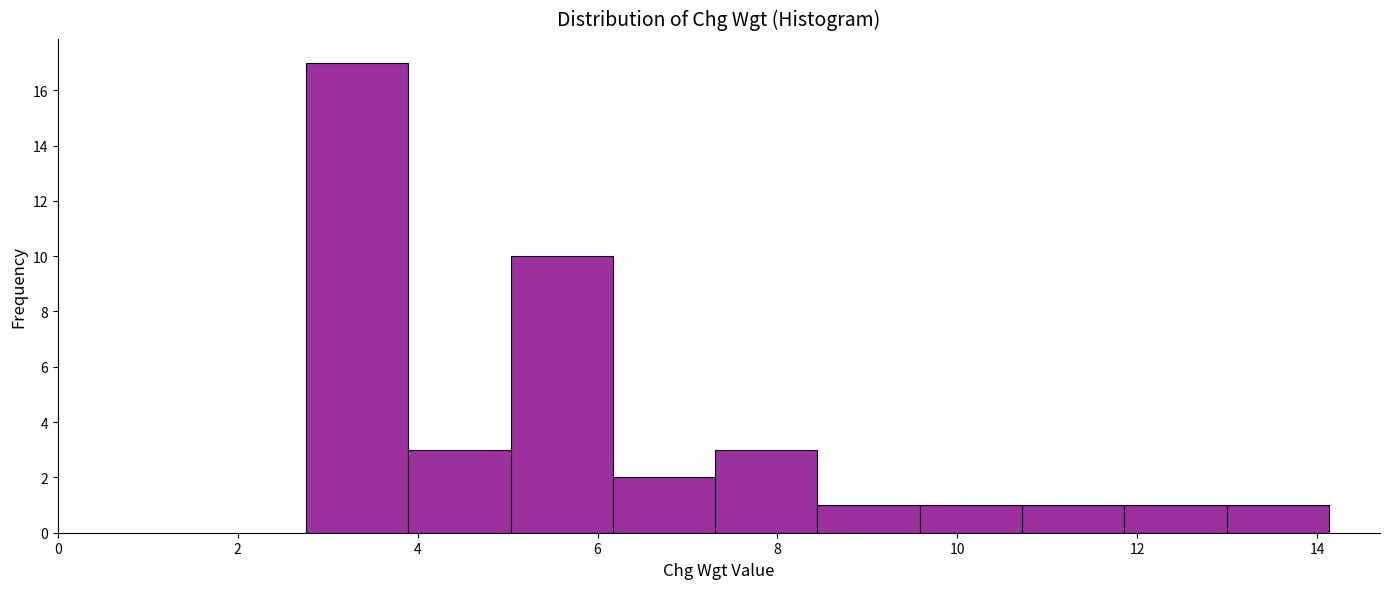

Over which range of the x-axis is the bar tallest?

2.8 to 3.8